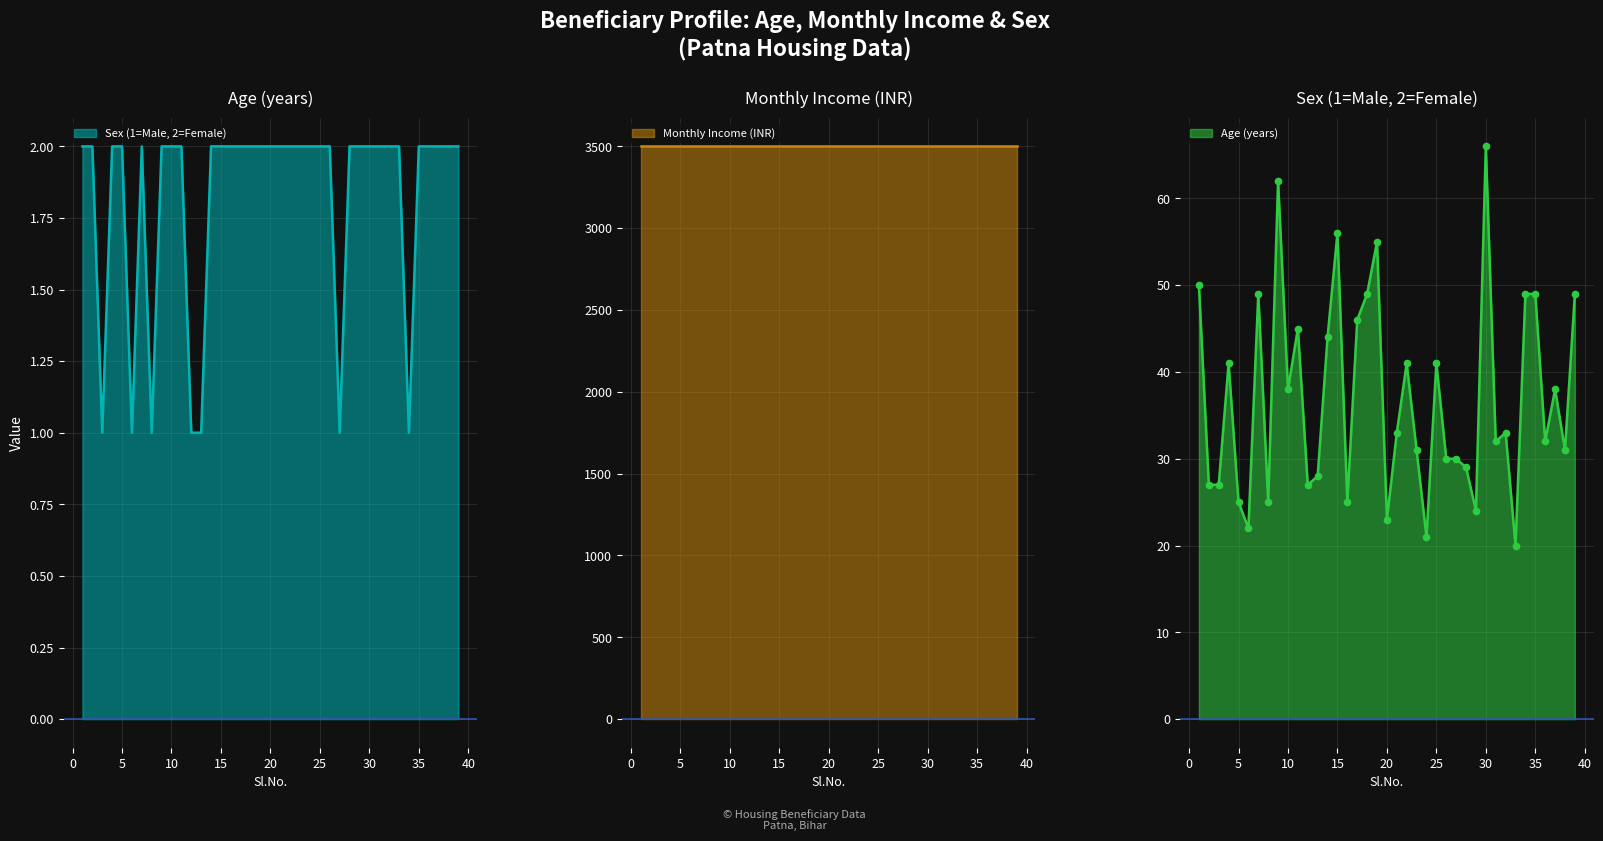

True or false: Sex has more than 0 points higher than both neighbors.

True